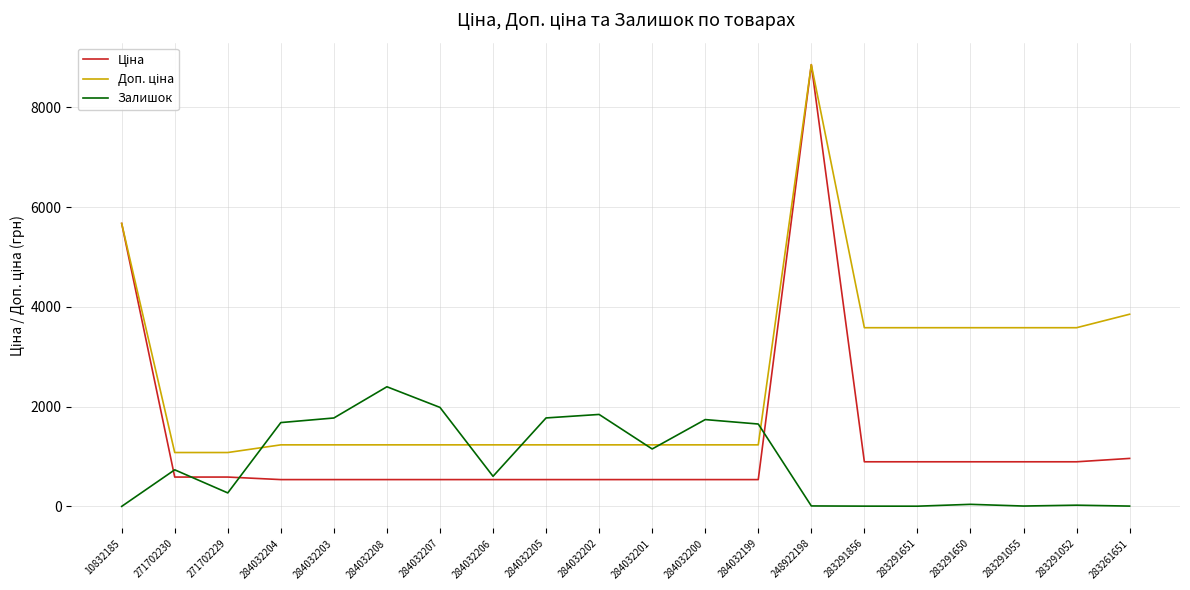

What is the difference between the maximum and minimum values in the Залишок series?

2398.0